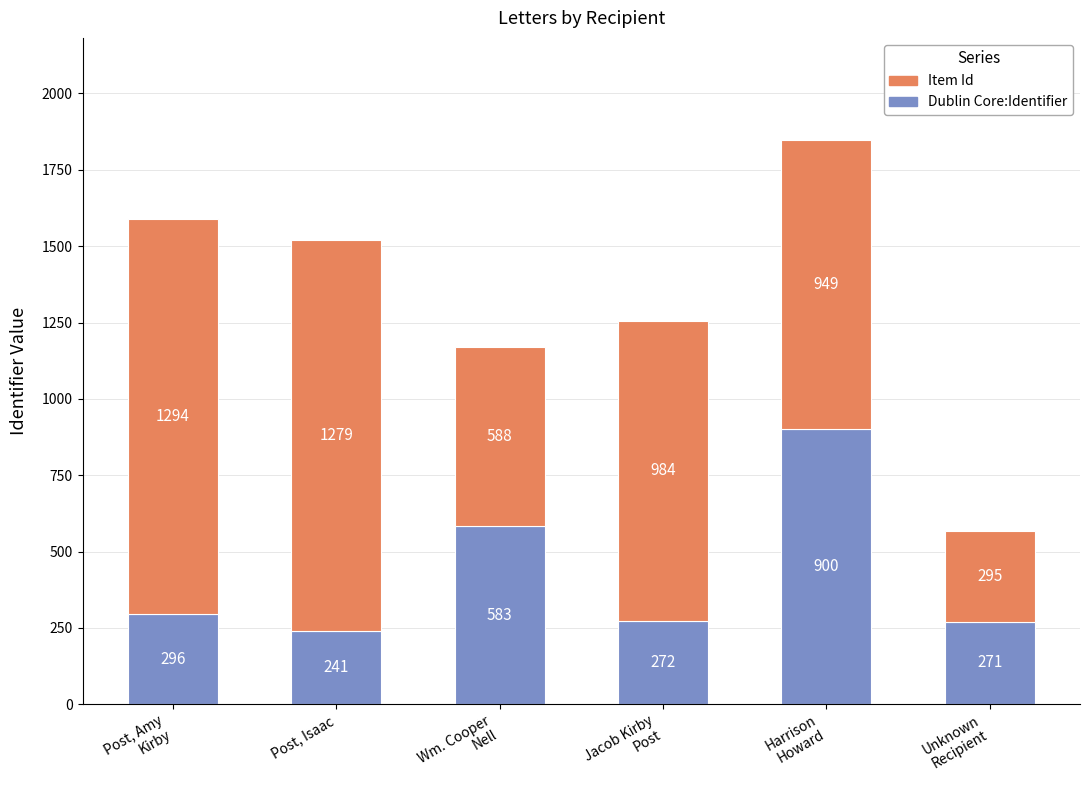

What is the difference between the maximum and minimum values in the Dublin Core:Identifier series?

659